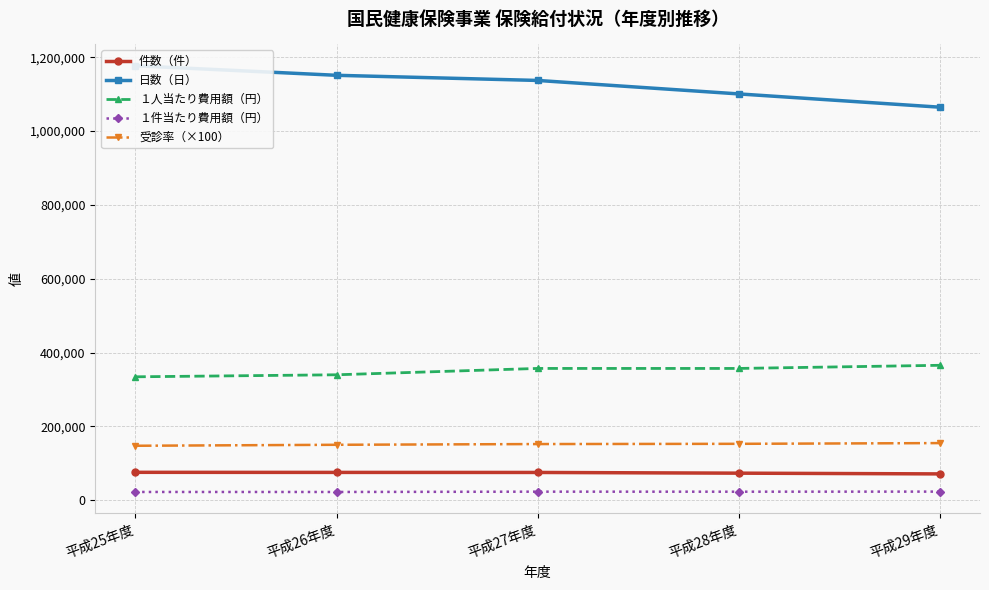

Is it true that 受診率（×100） equals 256024 at 平成26年度?

False